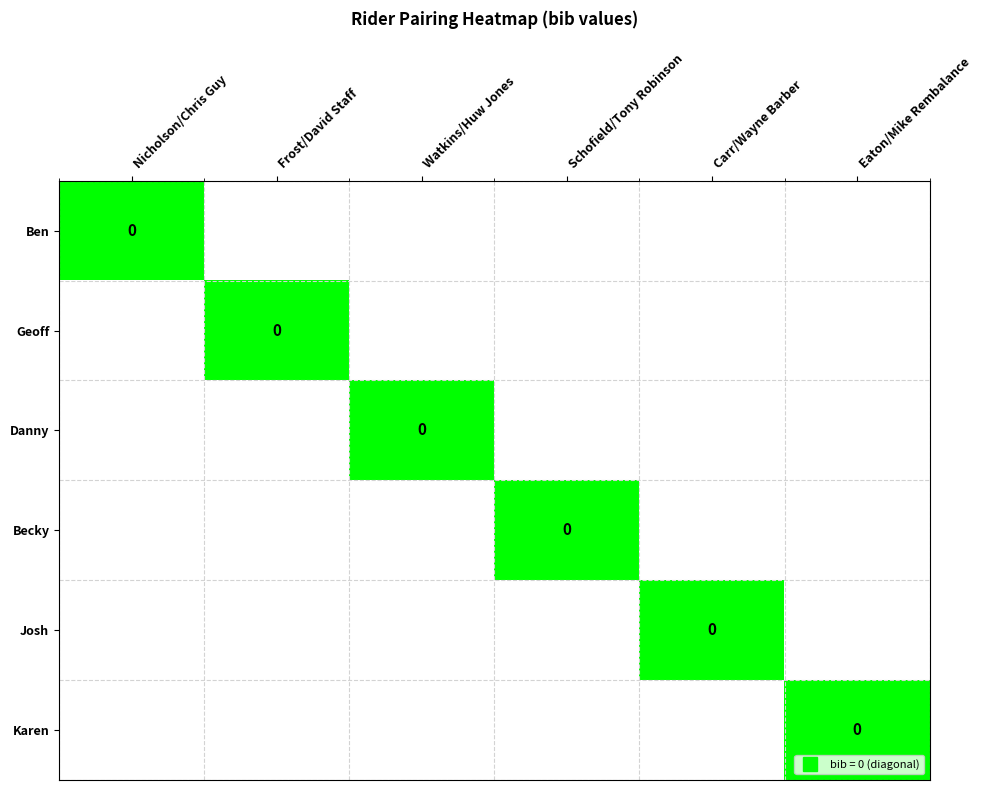

Which category has the highest value in the Danny series?

Watkins/Huw Jones